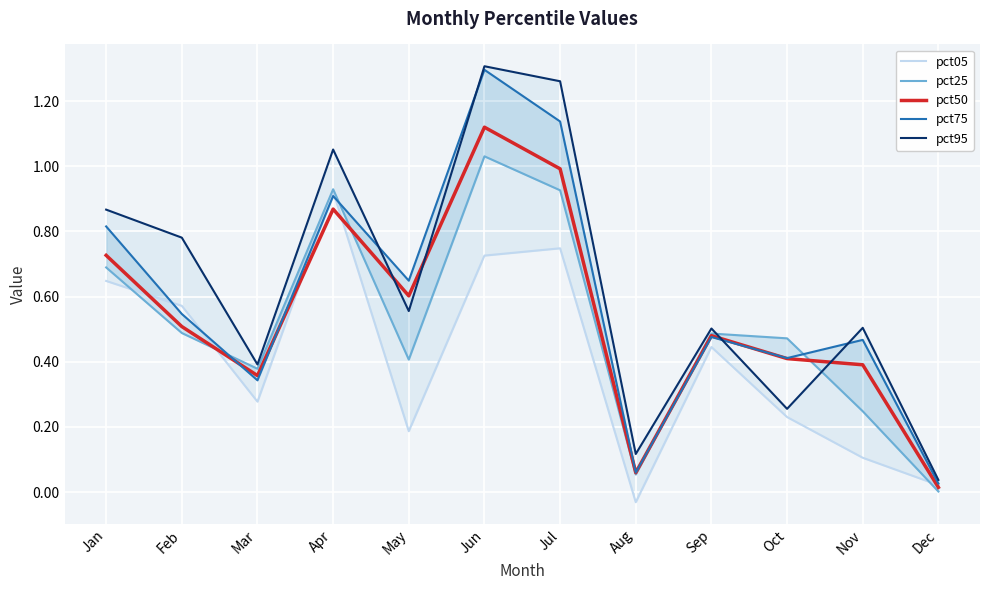

Reading left to right, what are all the values shown in this chart?

pct05: Jan=0.6	Feb=0.6	Mar=0.3	Apr=0.9	May=0.2	Jun=0.7	Jul=0.7	Aug=-0.0	Sep=0.4	Oct=0.2	Nov=0.1	Dec=0.0
pct25: Jan=0.7	Feb=0.5	Mar=0.4	Apr=0.9	May=0.4	Jun=1.0	Jul=0.9	Aug=0.1	Sep=0.5	Oct=0.5	Nov=0.2	Dec=0.0
pct50: Jan=0.7	Feb=0.5	Mar=0.4	Apr=0.9	May=0.6	Jun=1.1	Jul=1.0	Aug=0.1	Sep=0.5	Oct=0.4	Nov=0.4	Dec=0.0
pct75: Jan=0.8	Feb=0.5	Mar=0.3	Apr=0.9	May=0.6	Jun=1.3	Jul=1.1	Aug=0.1	Sep=0.5	Oct=0.4	Nov=0.5	Dec=0.0
pct95: Jan=0.9	Feb=0.8	Mar=0.4	Apr=1.1	May=0.6	Jun=1.3	Jul=1.3	Aug=0.1	Sep=0.5	Oct=0.3	Nov=0.5	Dec=0.0